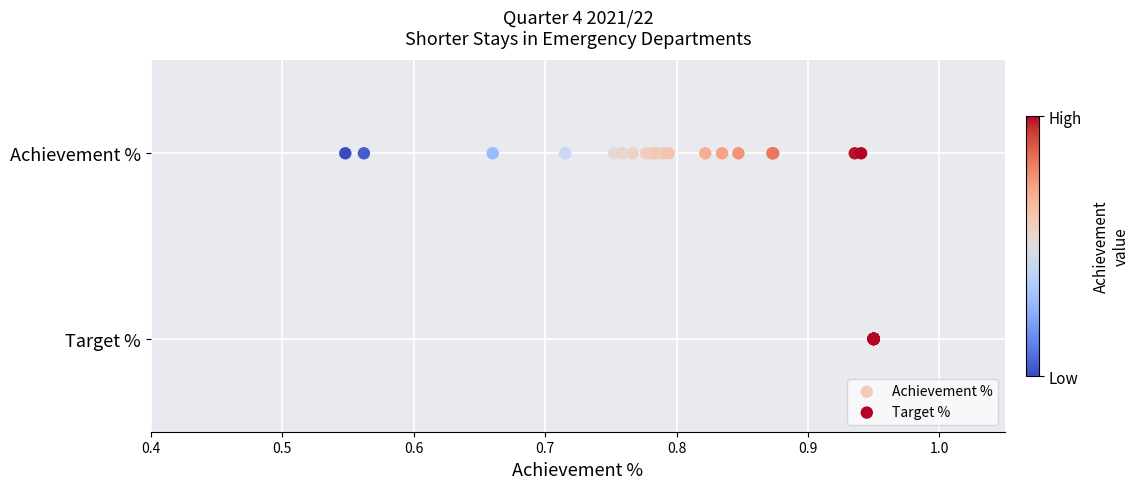

Which series reaches the minimum Y coordinate?

Target %